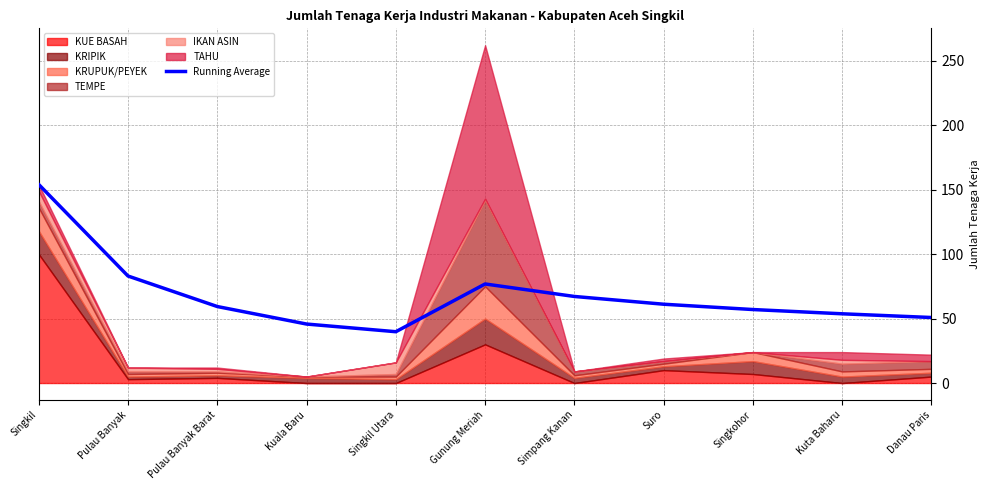

How many values exceed 59?

6